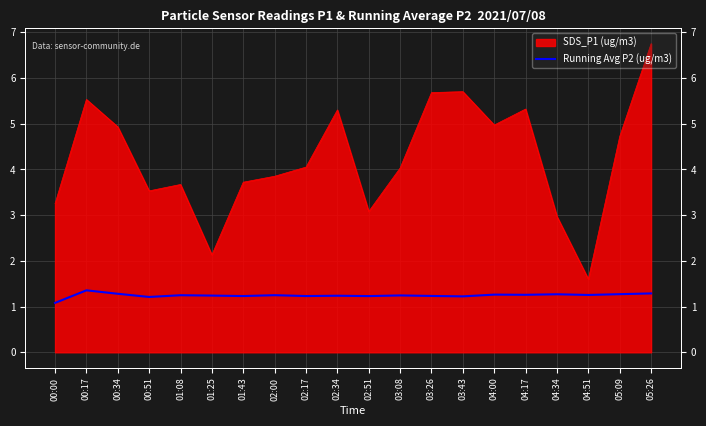

True or false: the data shows 1.3 at 04:00.

True